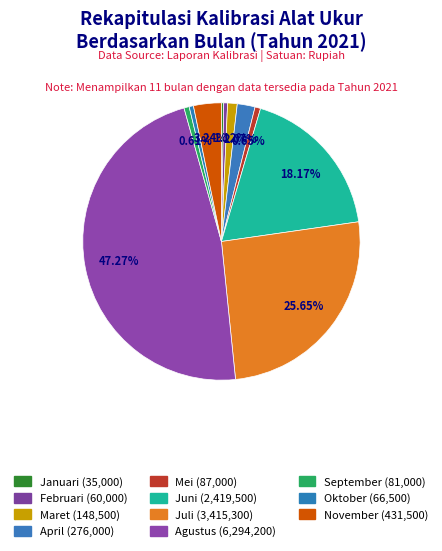

Count the number of slices in the pie.

11